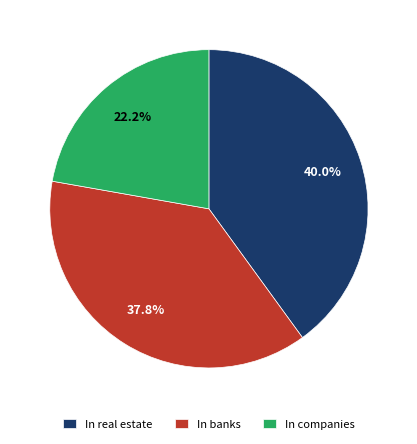

How many slices are in this pie chart?

3